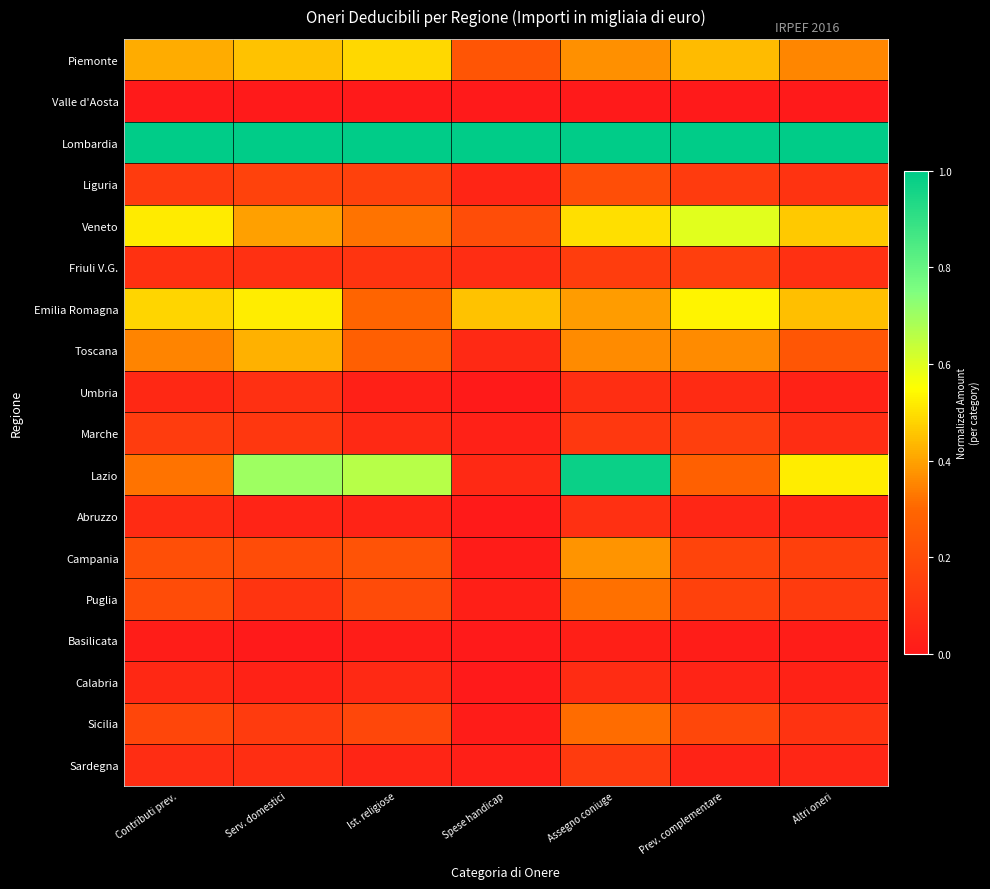

At Ist. religiose, list the series in order from largest to smallest.

Lombardia, Lazio, Piemonte, Veneto, Emilia Romagna, Toscana, Campania, Puglia, Sicilia, Liguria, Friuli V.G., Marche, Calabria, Sardegna, Abruzzo, Umbria, Basilicata, Valle d'Aosta